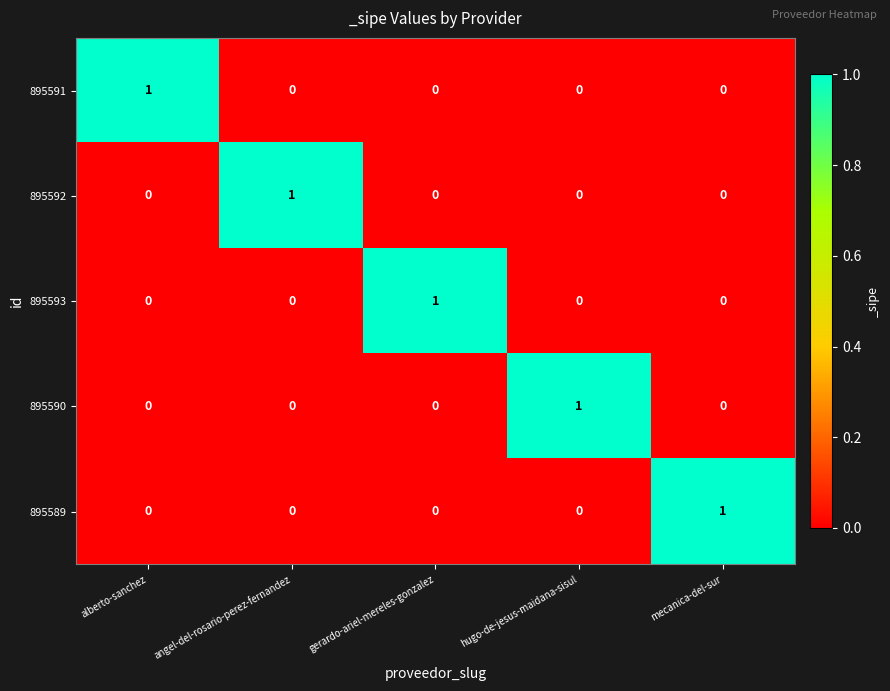

At how many categories does at least one series exceed 0?

5